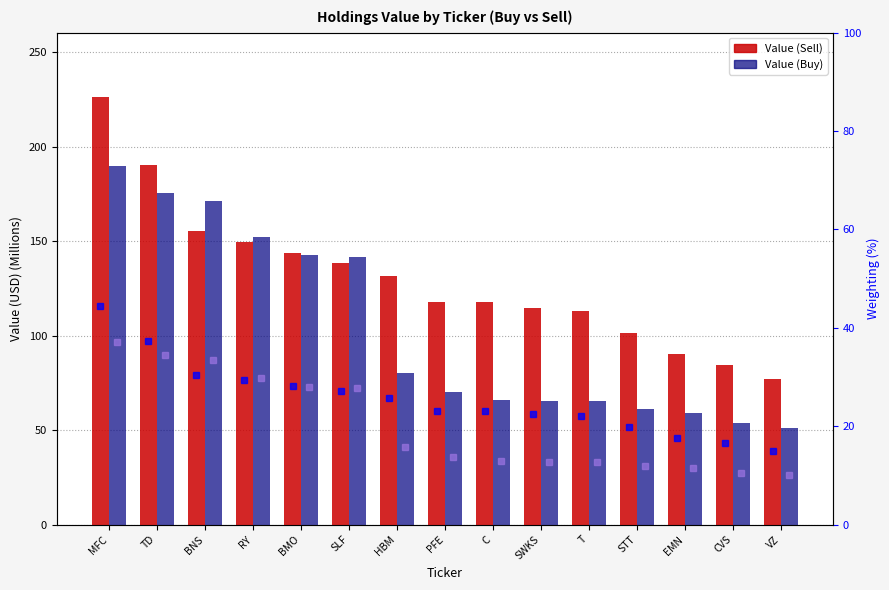

What is the average value of the Sell weighting (scaled) series?

25.5